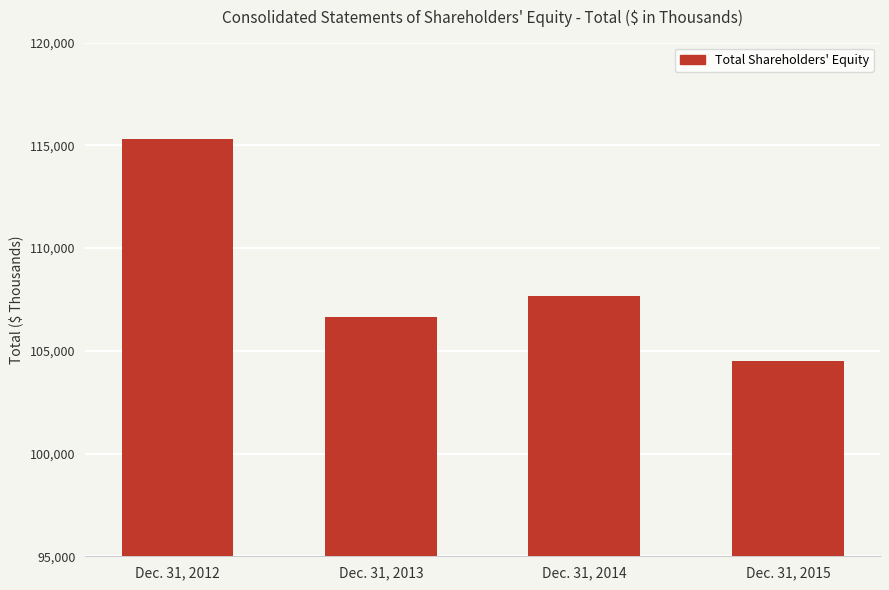

Does the chart contain any negative values?

No